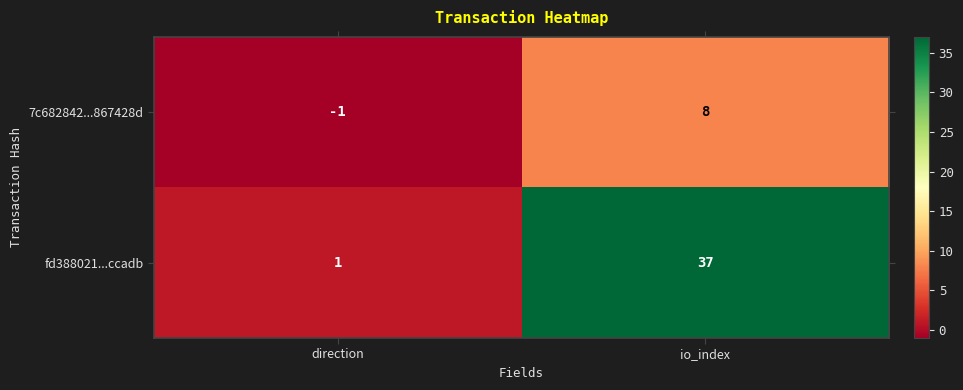

Which series has the widest spread of values?

fd388021...ccadb